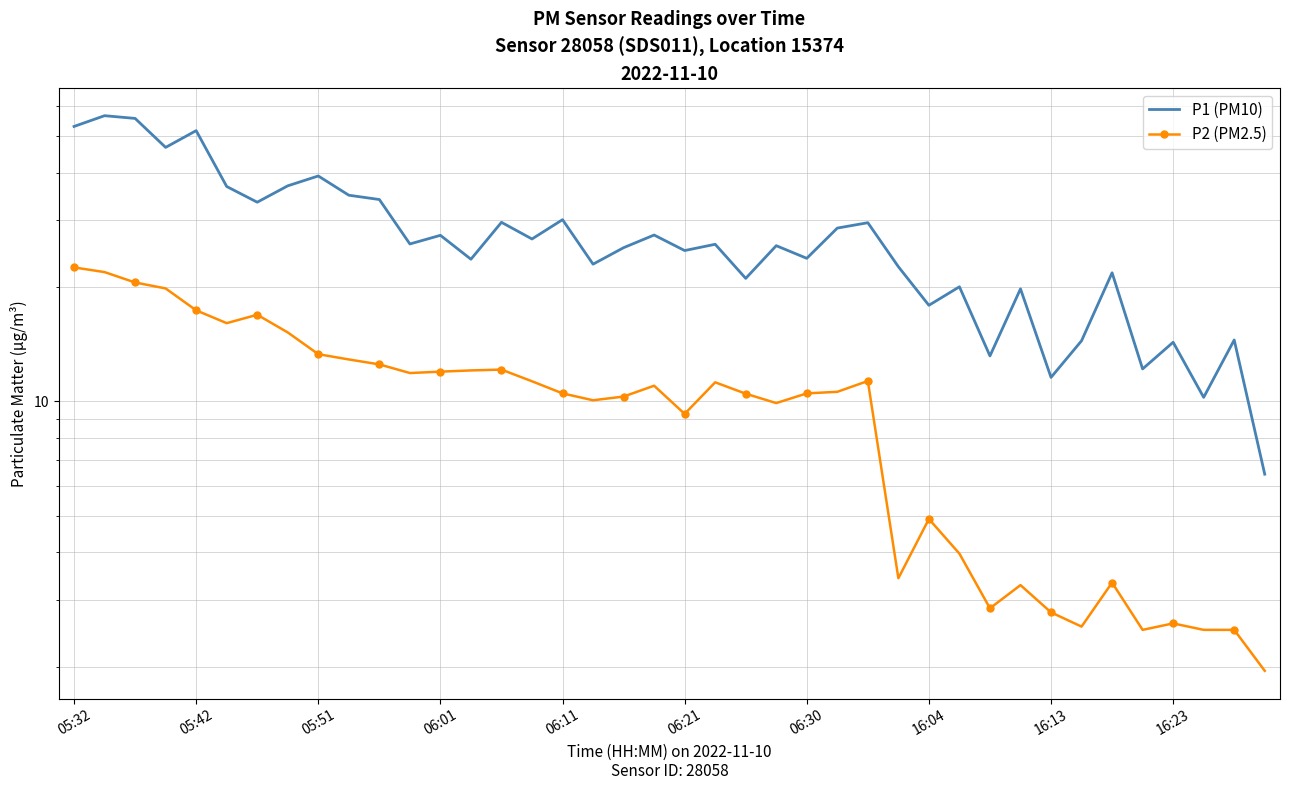

What are all the series names shown in the legend?

P1 (PM10), P2 (PM2.5)